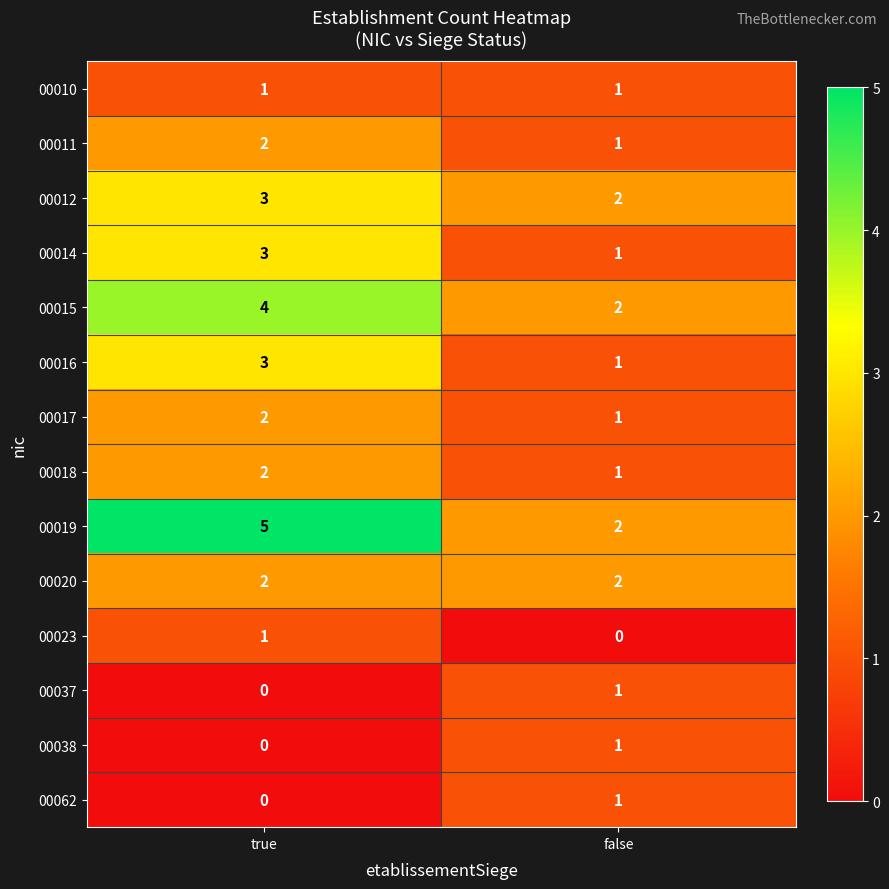

Where is 00062 nearest to the value 0?

true